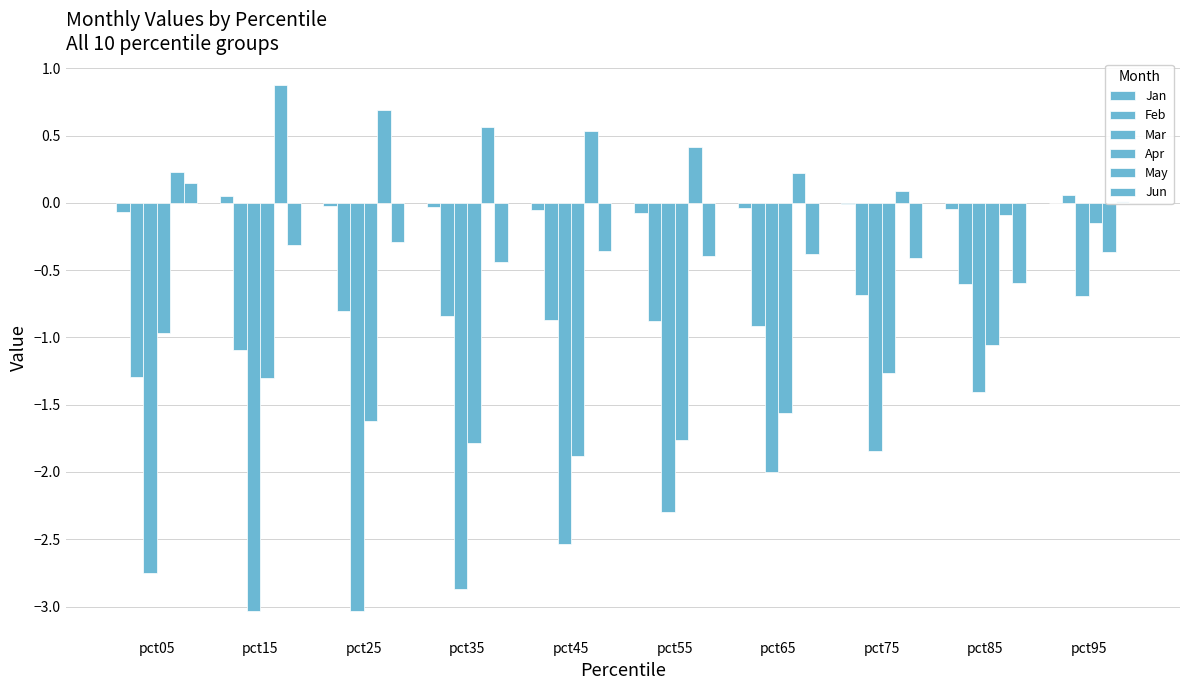

Is it true that Mar equals -0.7 at pct95?

True